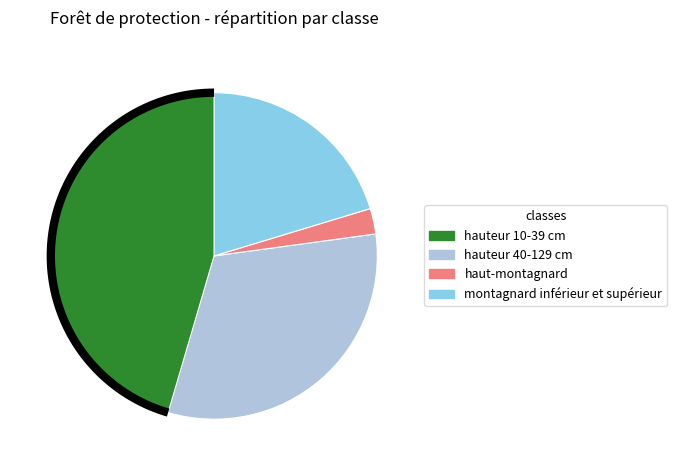

The hauteur 10-39 cm slice represents 31% of the pie. True or false?

False